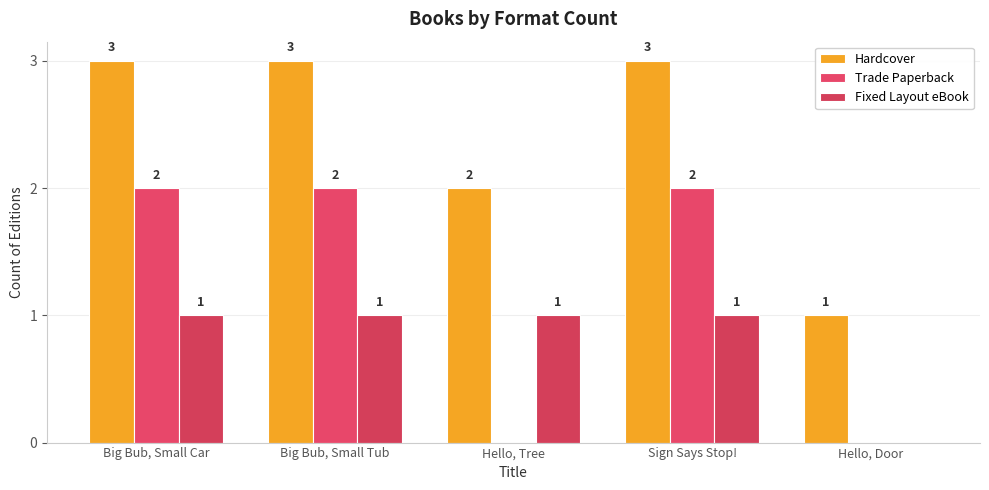

What is the label of the 2nd bar from the right?

Sign Says Stop!